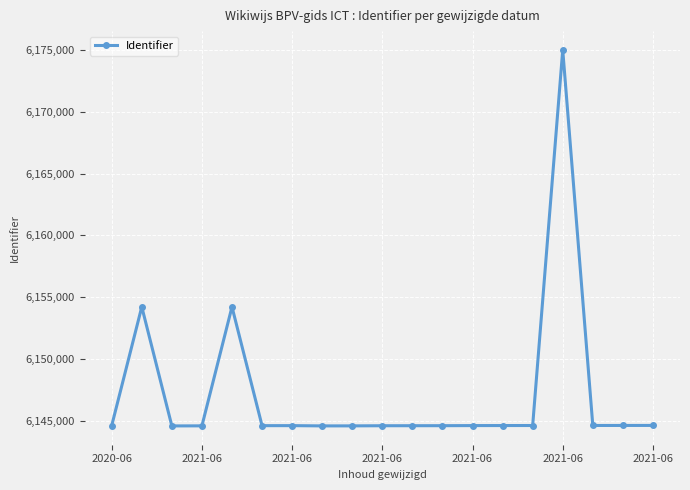

What is the smallest value displayed?

6144572